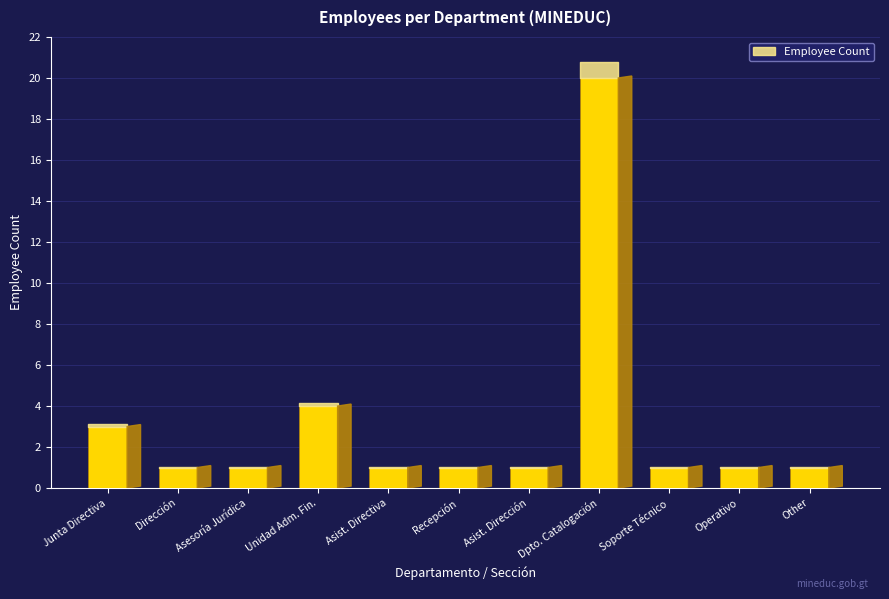

Rank the categories by value from lowest to highest.

Dirección, Asesoría Jurídica, Asistente de Directiva, Recepción, Asistente de Dirección y Enlace de RR HH, Soporte Técnico, Operativo, Other, Junta Directiva JCP, Unidad Administrativa Financiera, Departamento de Catalogación